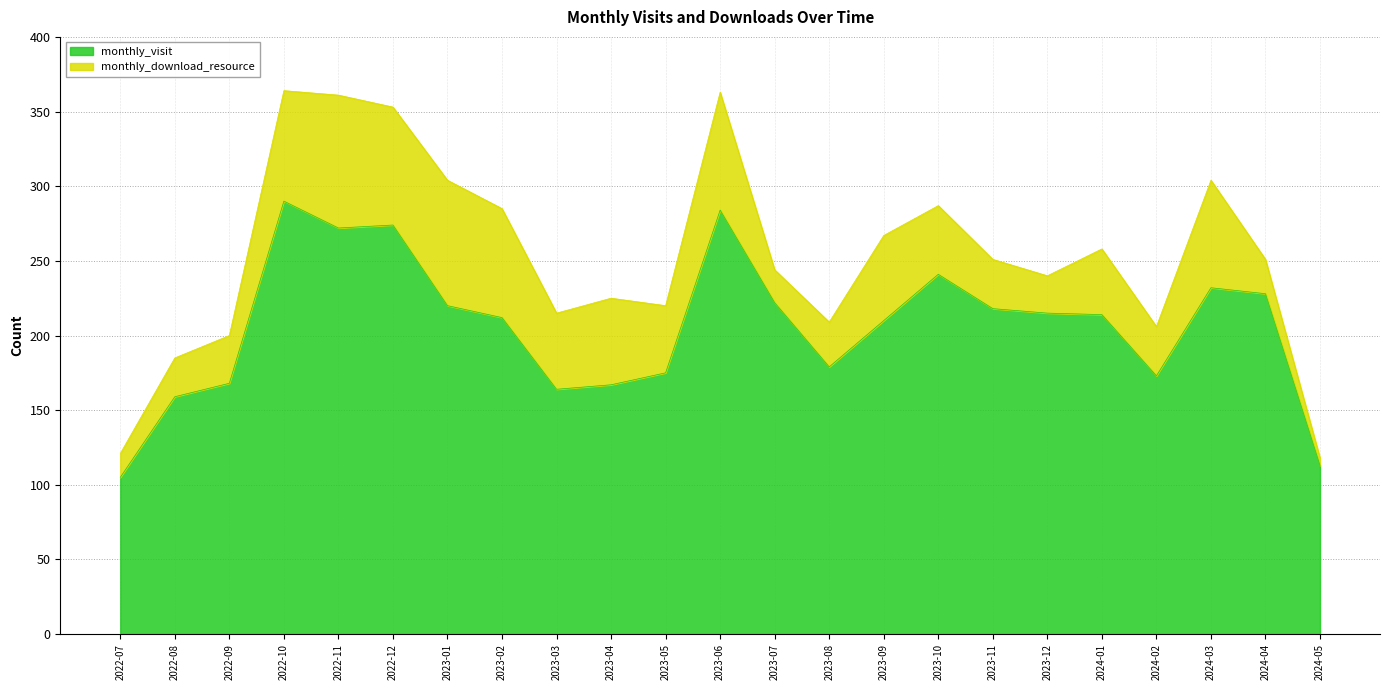

True or false: the data shows 168 at 2022-09.

True